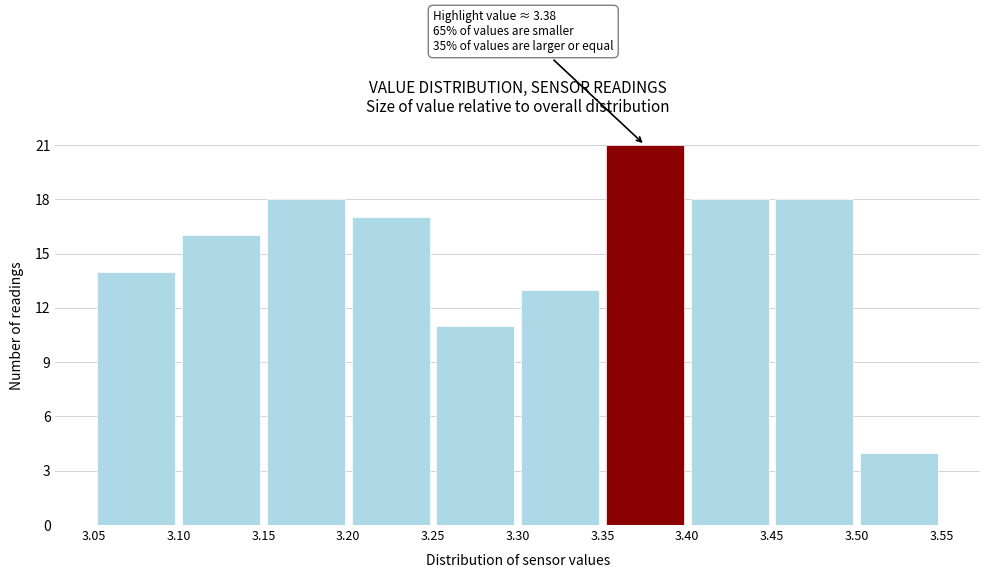

Over which range of the x-axis is the bar tallest?

3.35 to 3.40